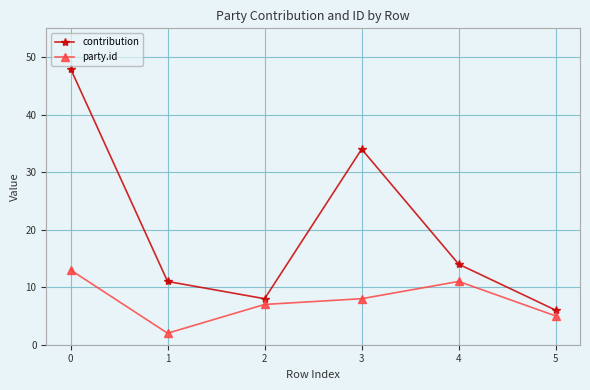

Reading left to right, transcribe all the data shown in this chart.

contribution: 0=48	1=11	2=8	3=34	4=14	5=6
party.id: 0=13	1=2	2=7	3=8	4=11	5=5